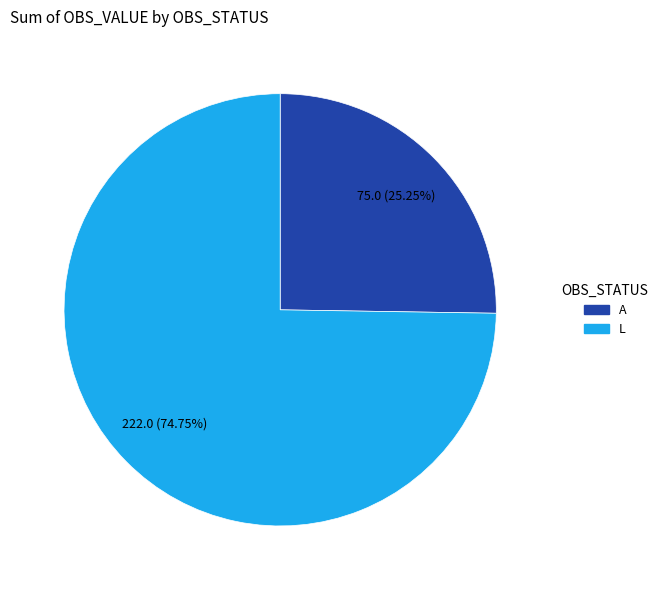

Is there any slice that represents more than half of the pie?

Yes